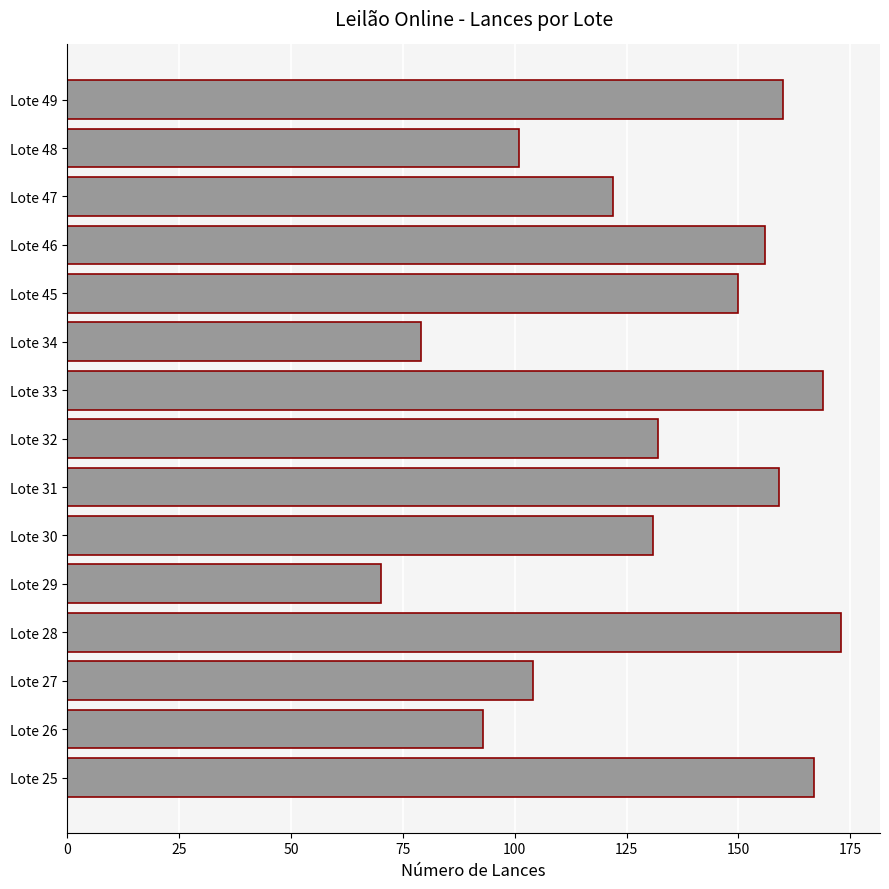

The value at Lote 31 is 159. True or false?

True